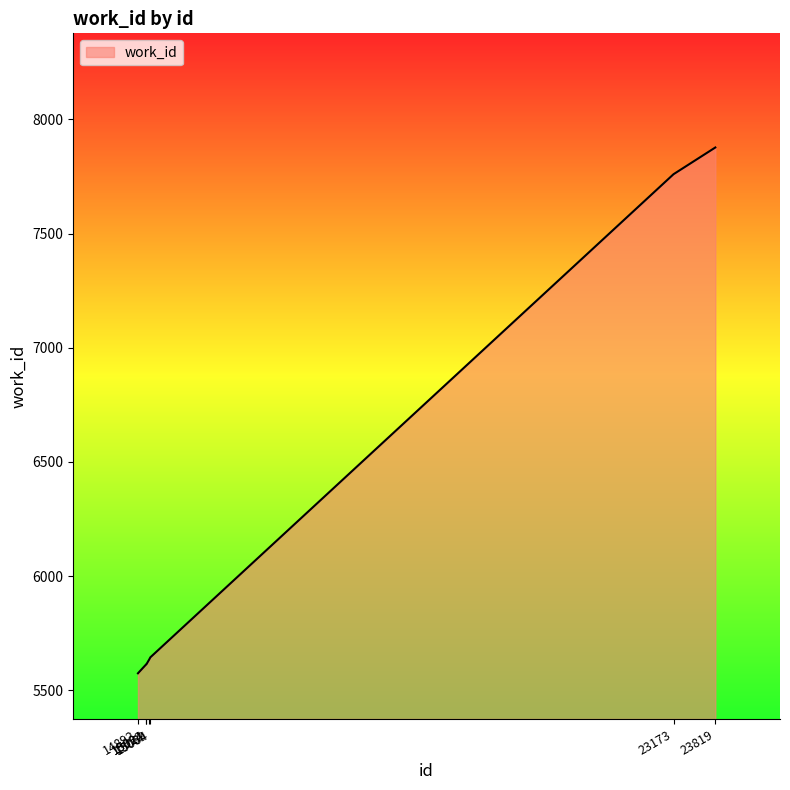

The chart shows a value of 5574 at 14892. True or false?

True